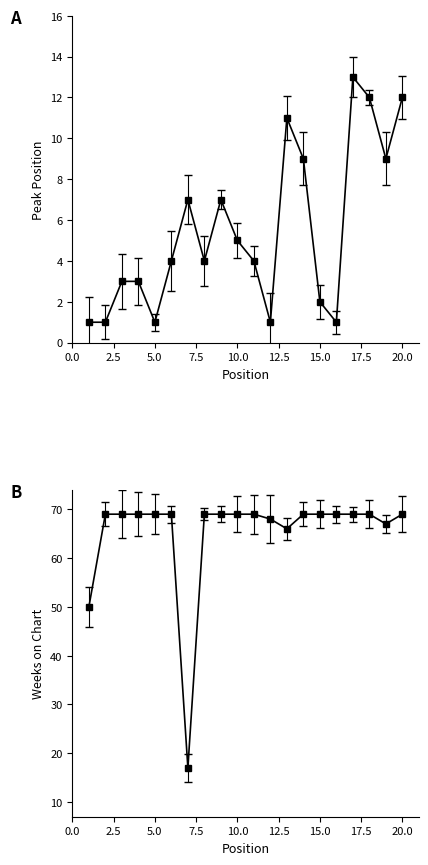

Reading right to left, list all the values displayed in this chart.

Peak Position: 12	9	12	13	1	2	9	11	1	4	5	7	4	7	4	1	3	3	1	1
Weeks on Chart: 69	67	69	69	69	69	69	66	68	69	69	69	69	17	69	69	69	69	69	50